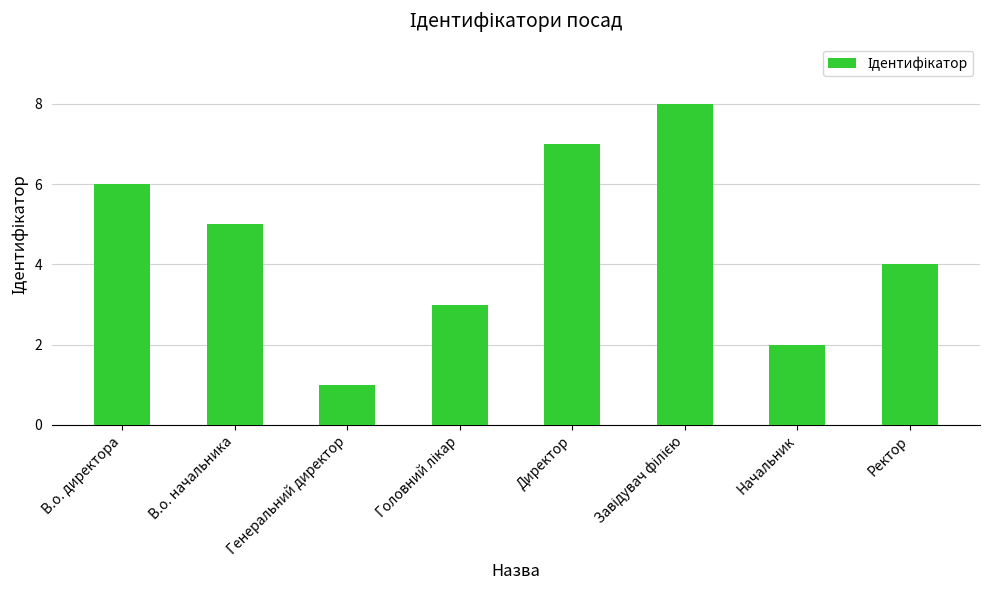

What is the smallest value displayed?

1